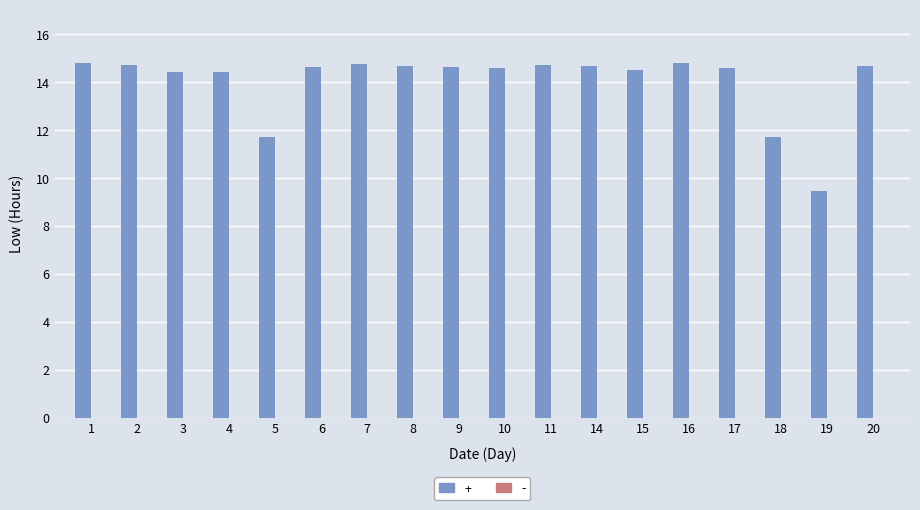

Where does the data first go above 14?

1